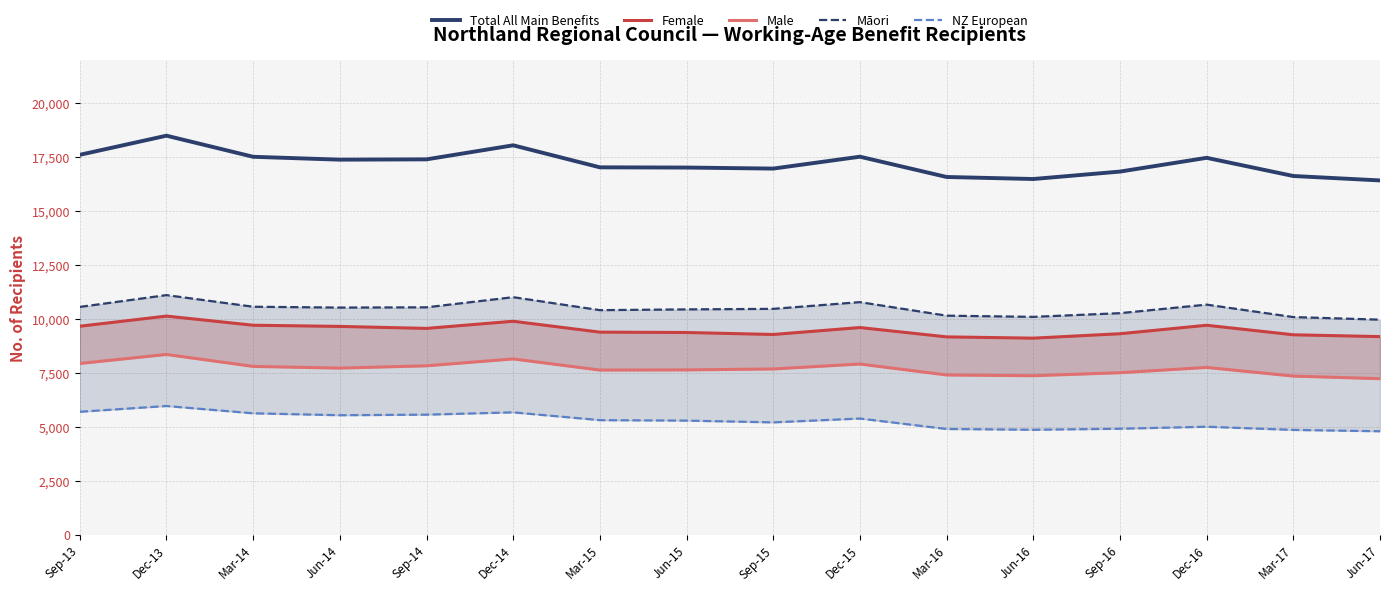

What value does the Māori series have at Dec-14, to the nearest 10?

11020